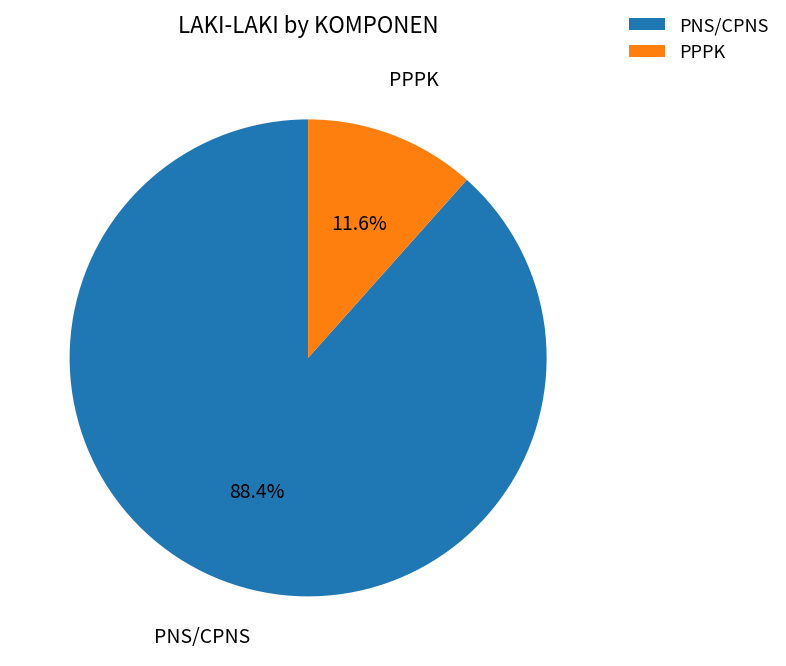

To the nearest percent, what percentage of the pie is PNS/CPNS?

88%